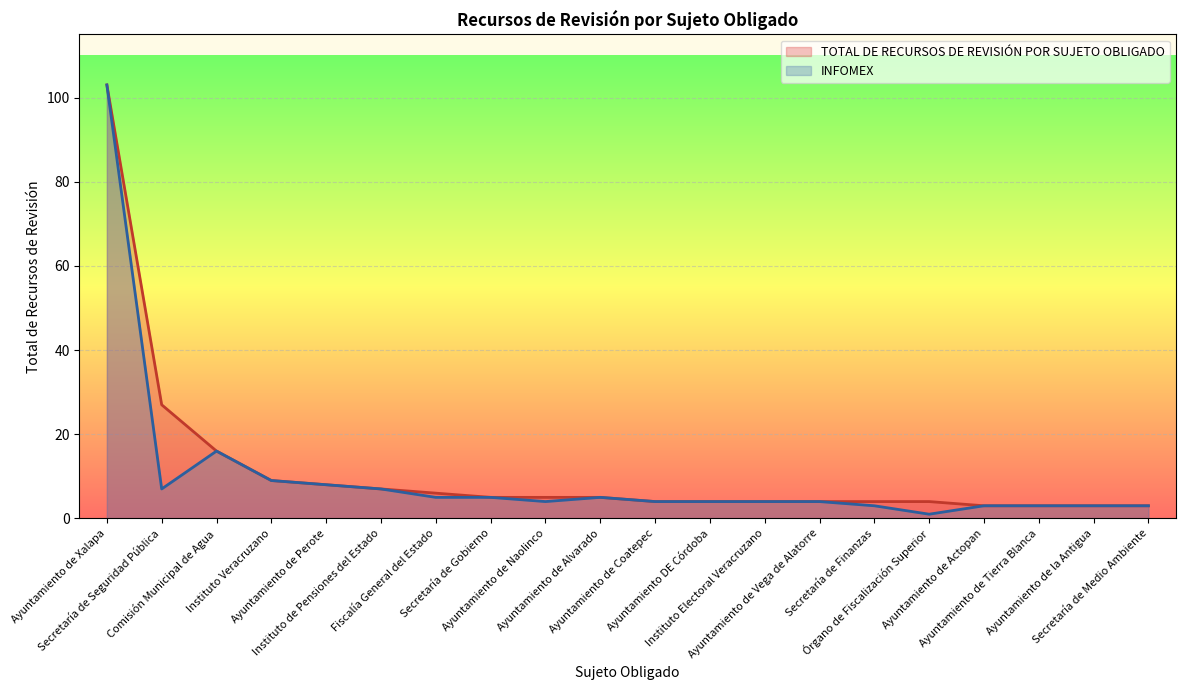

Does the chart display data point markers on the line(s)?

No